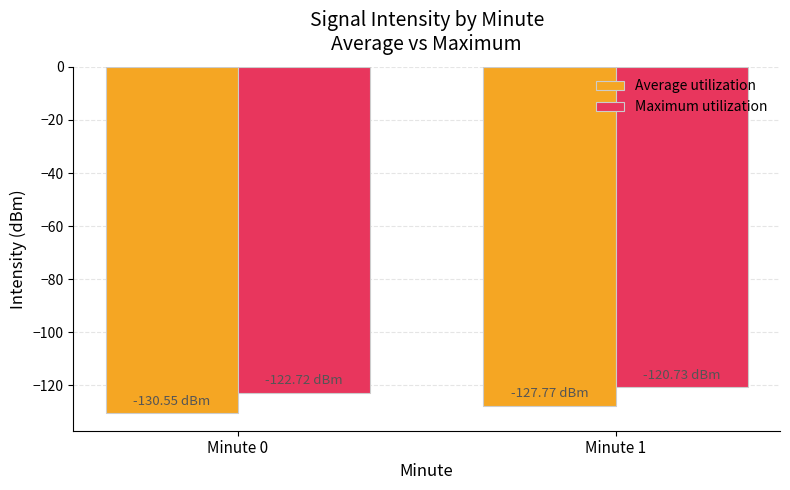

Rank the categories by Average utilization value from lowest to highest.

Minute 0, Minute 1